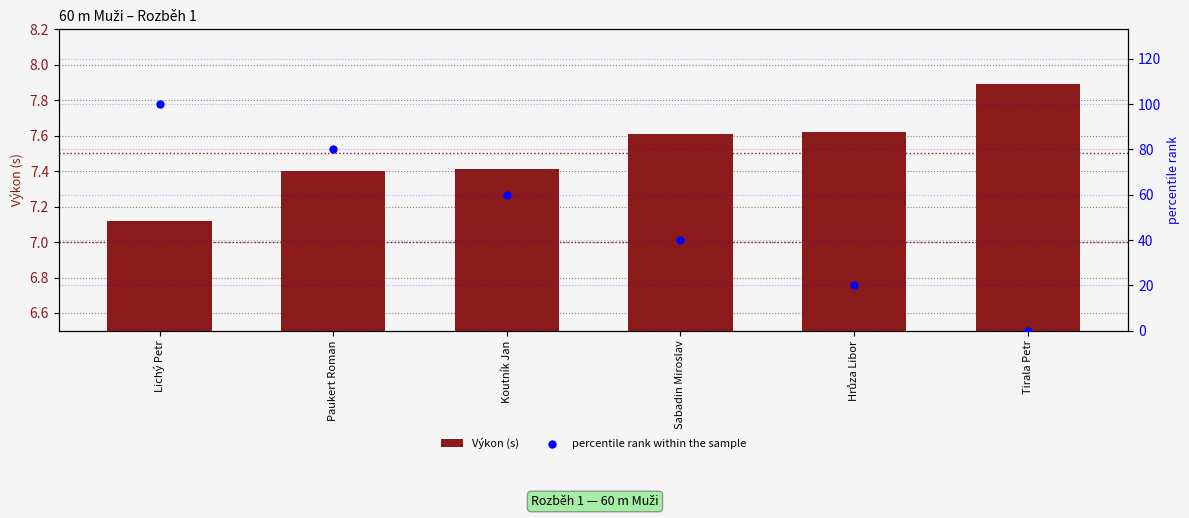

What is the total value across all series at Hrůza Libor?

27.6